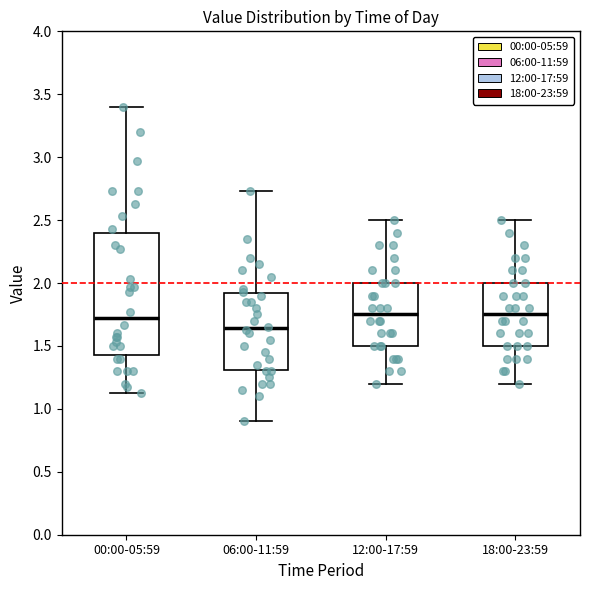

Reading left to right, read every box against the y-axis: the position of its median line, the range the box covers, and the ends of its whiskers. The values are not printed on the chart, so give them approximately, as read against the axis.

00:00-05:59: median 1.70, box 1.45 to 2.40, whiskers 1.15 to 3.40
06:00-11:59: median 1.65, box 1.30 to 1.90, whiskers 0.90 to 2.75
12:00-17:59: median 1.75, box 1.50 to 2.00, whiskers 1.20 to 2.50
18:00-23:59: median 1.75, box 1.50 to 2.00, whiskers 1.20 to 2.50